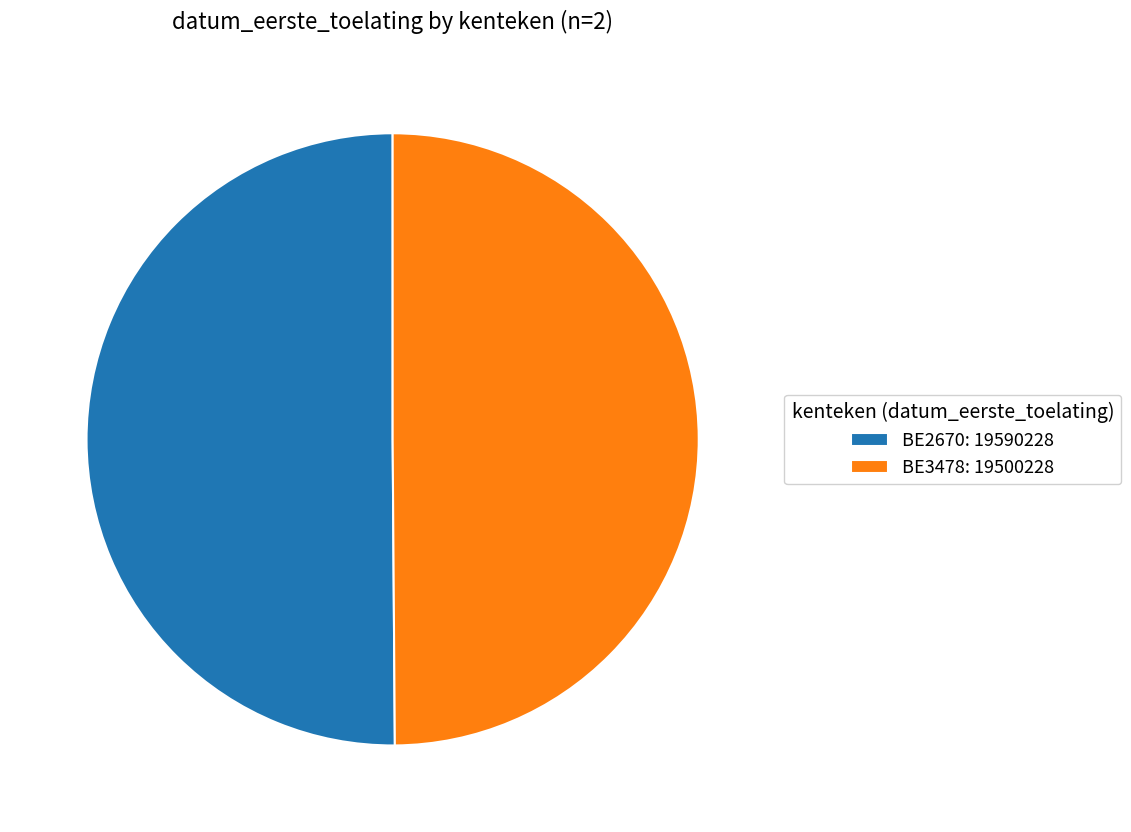

What is the ratio of the value at BE3478: 19500228 to the value at BE2670: 19590228?

1.0